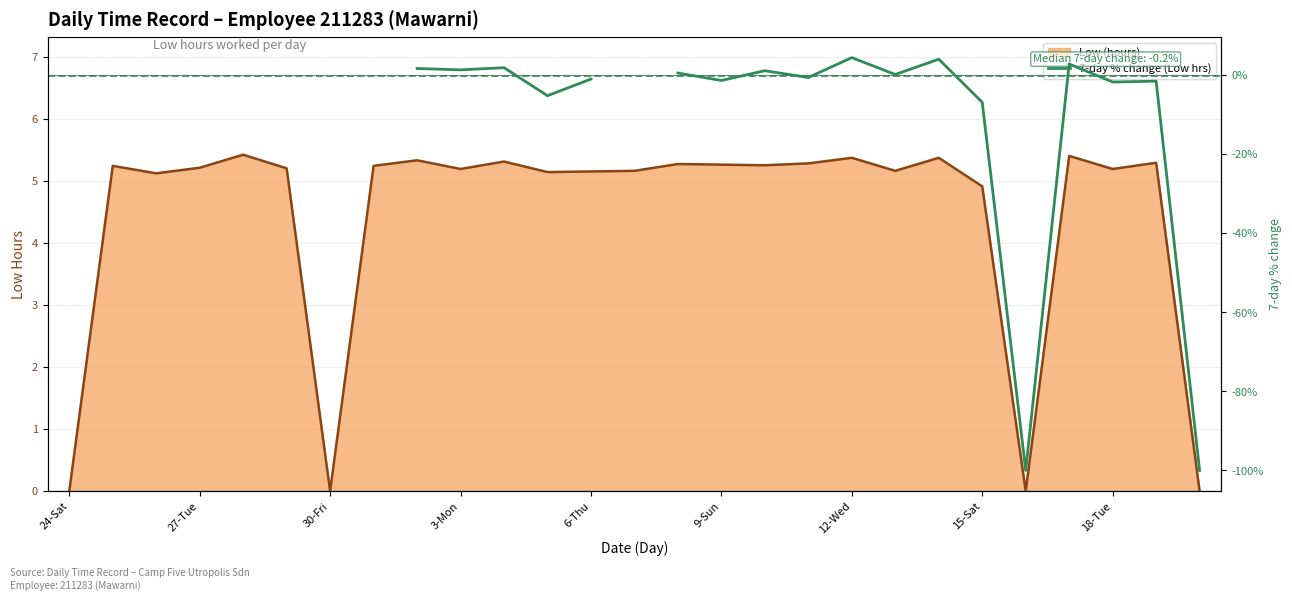

What is the difference between the second highest and second lowest values in the Low (hours) line series?

5.4